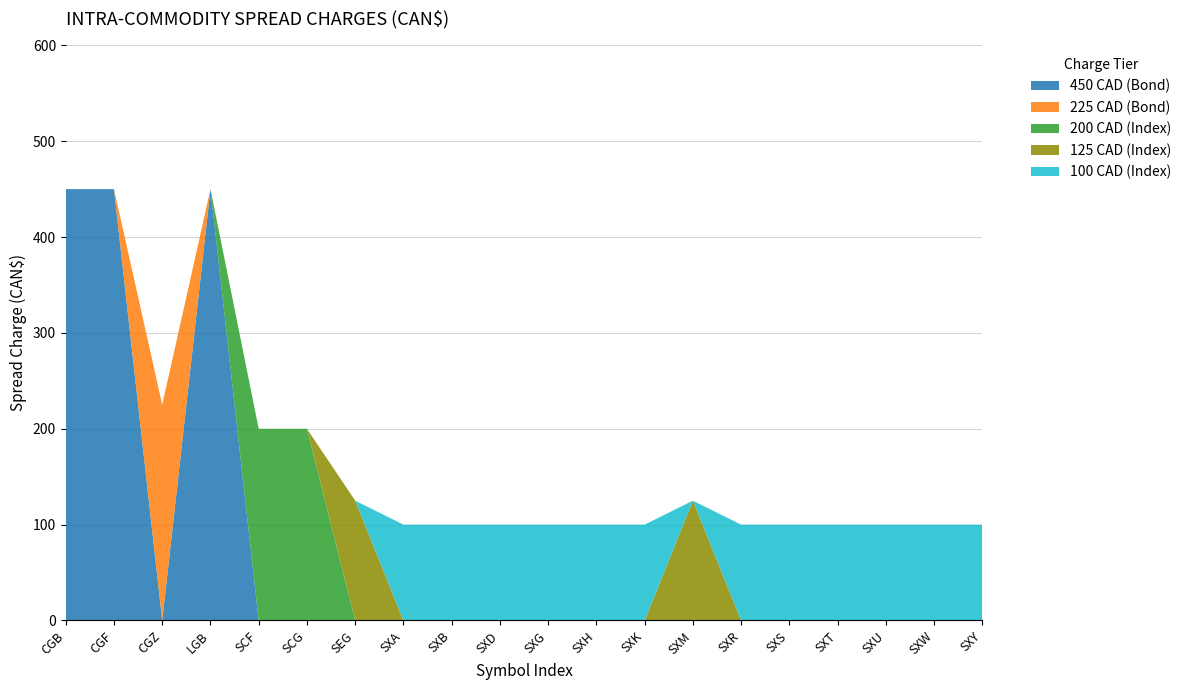

What is the total value across all series at CGB?

450